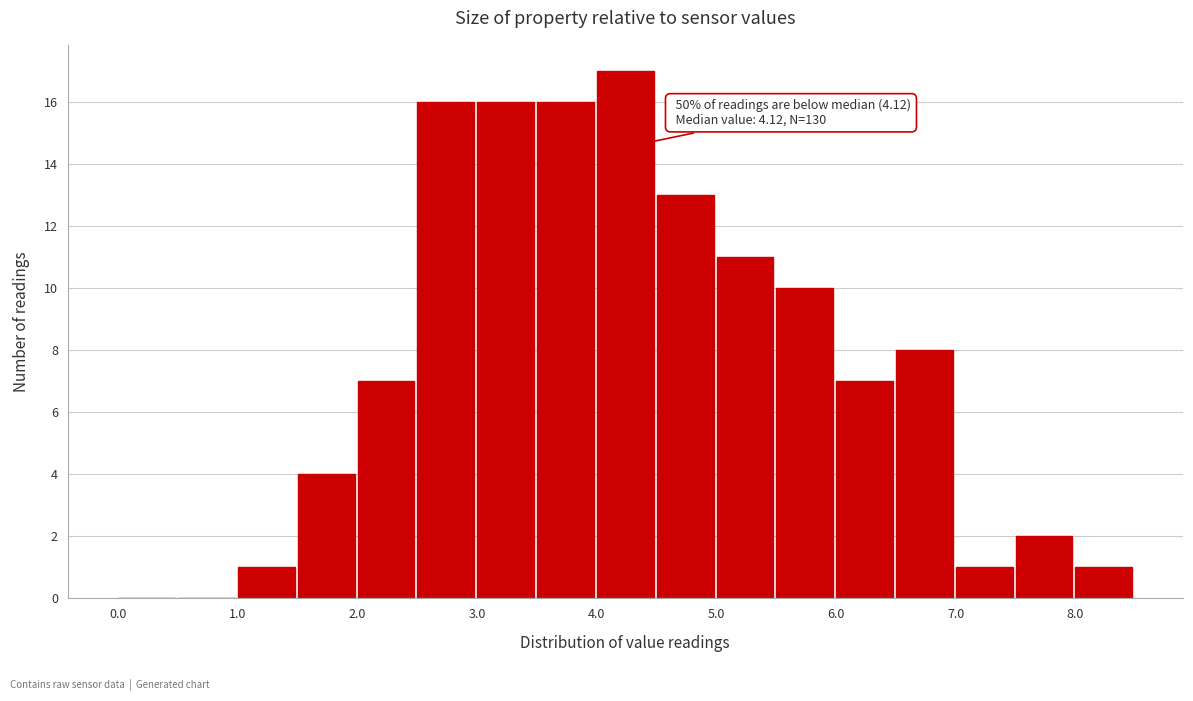

Over which range of the x-axis is the bar tallest?

4.0 to 4.5